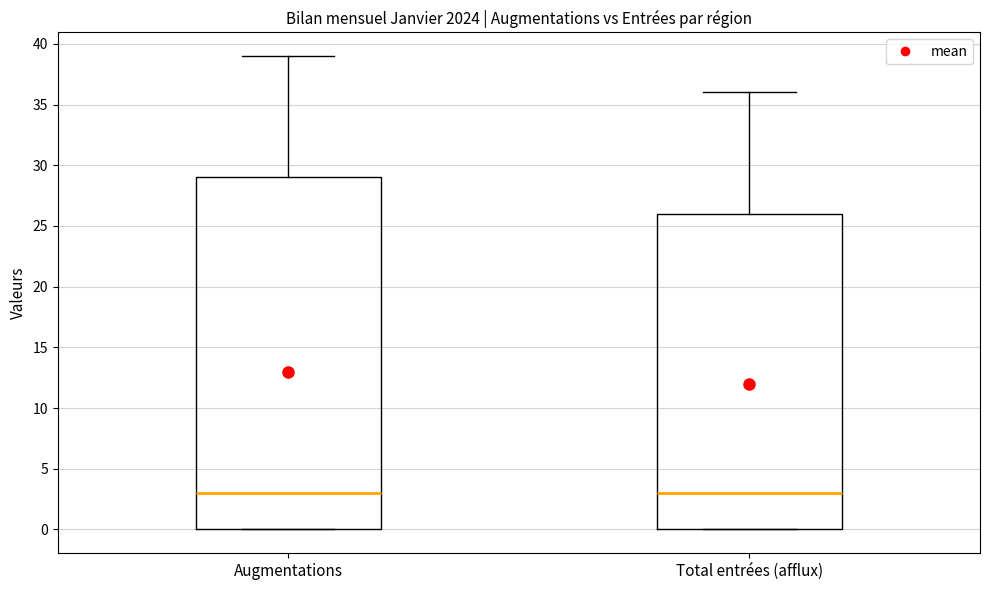

Where is the upper edge of the box for Total entrées (afflux) on the y-axis? The values are not printed on the chart, so give them approximately, as read against the axis.

26